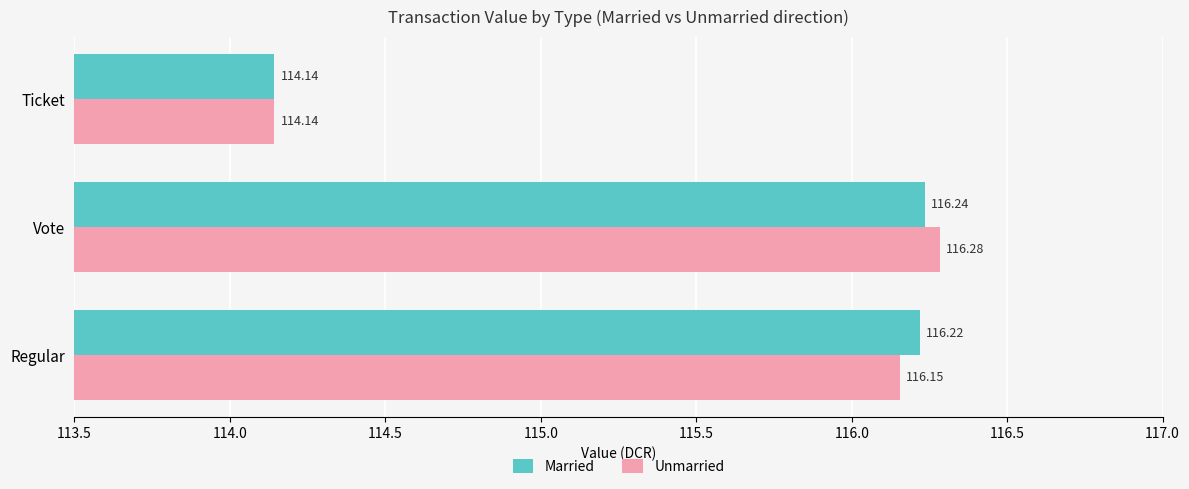

What is the greatest value displayed?

116.3